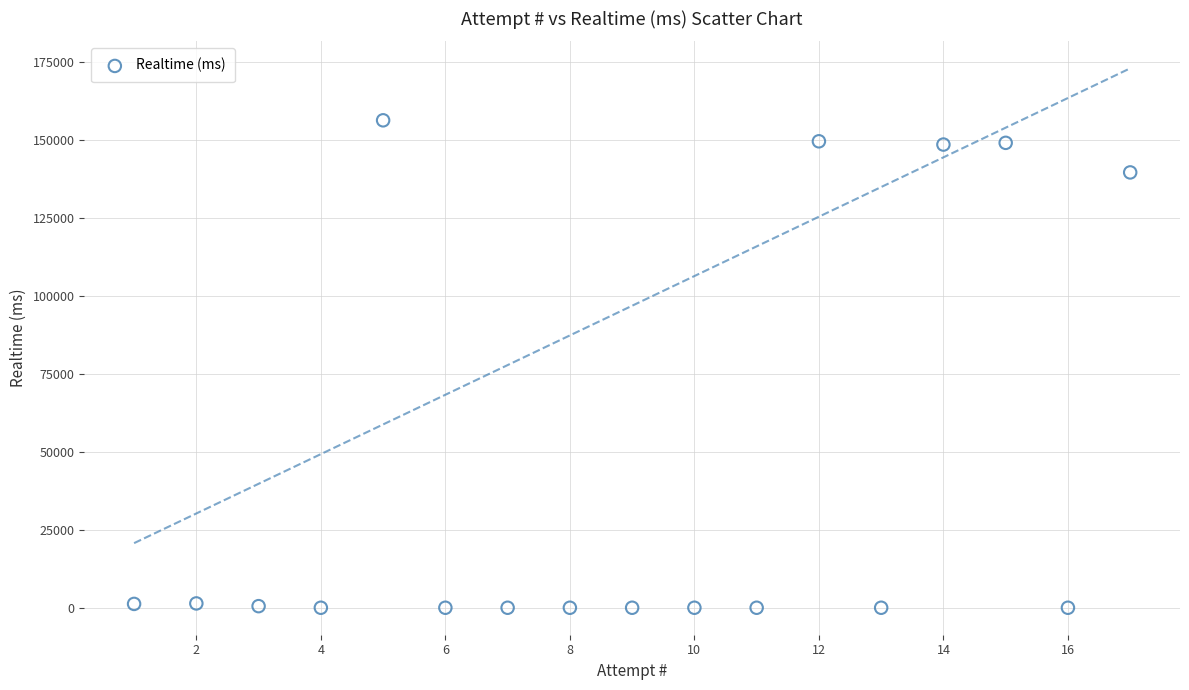

What Y value in the scatter plot is closest to 78218?

139716